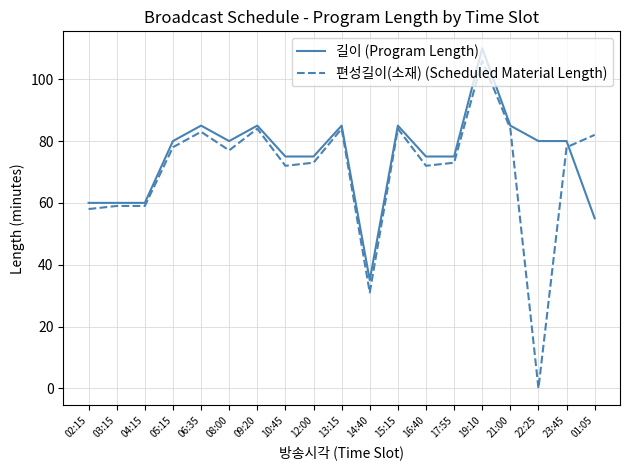

The value of 길이 (Program Length) at 17:55 is 45. True or false?

False